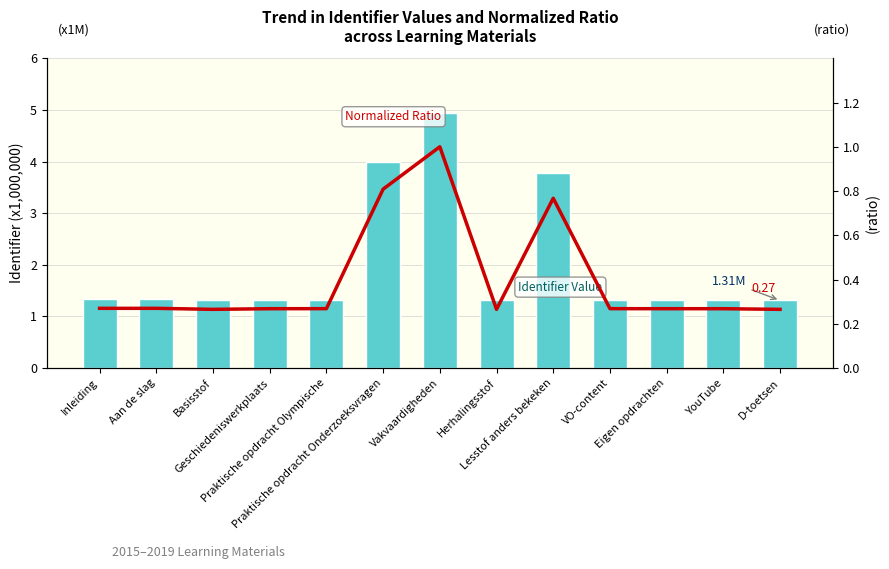

True or false: Normalized Ratio has a value of 0.4 at Inleiding.

False